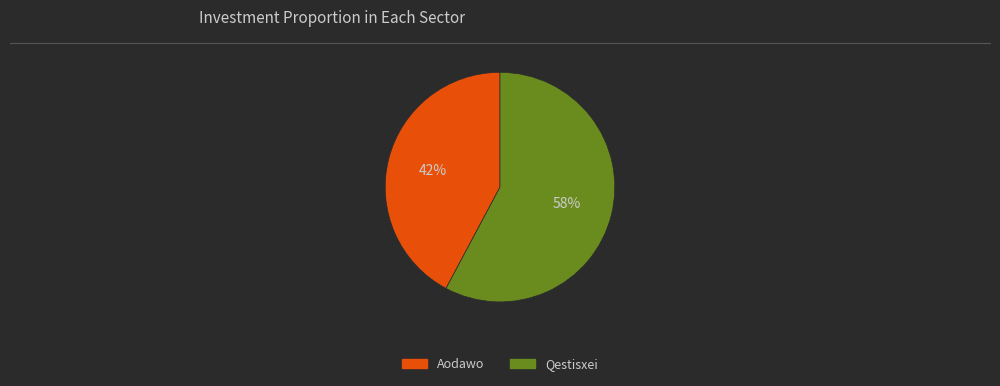

What percentage is the Qestisxei slice, to the nearest percent?

58%